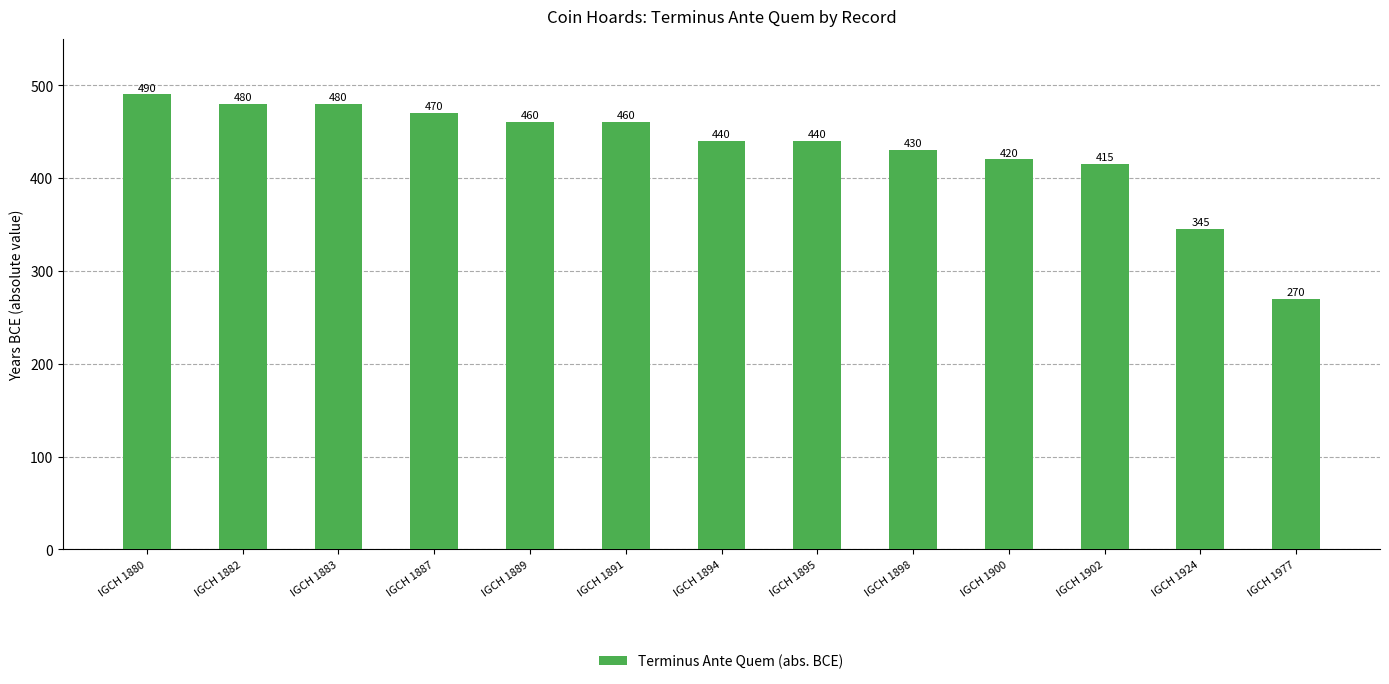

Reading right to left, list all the values displayed in this chart.

270	345	415	420	430	440	440	460	460	470	480	480	490